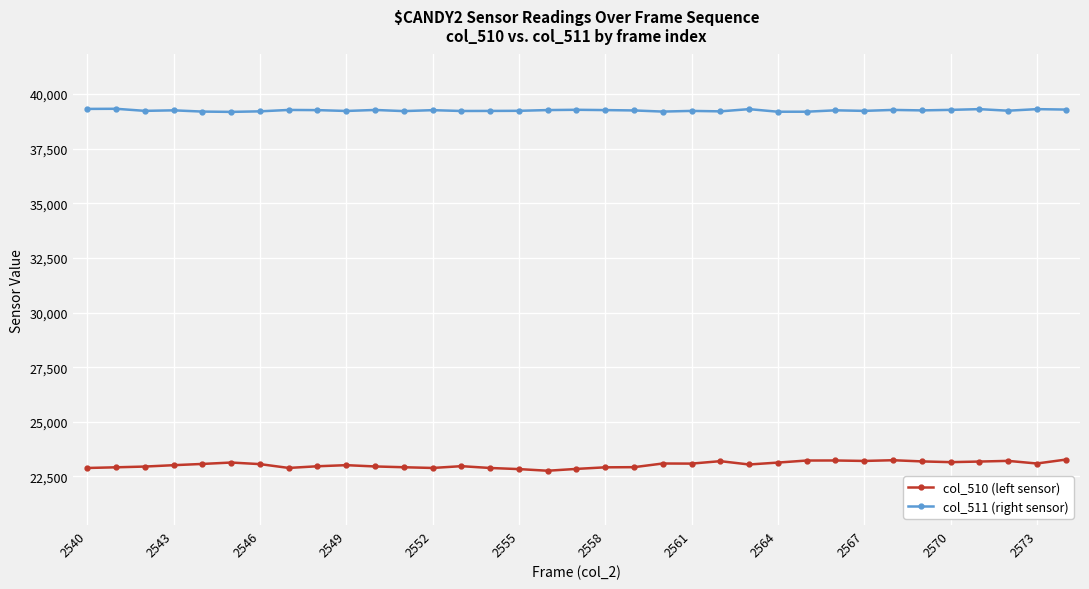

What is the smallest value displayed?

22763